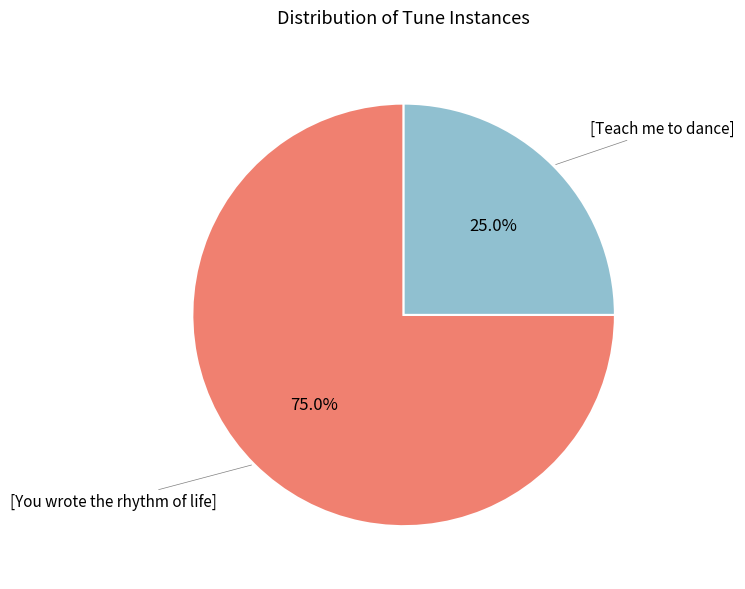

Does any single category account for the majority?

Yes